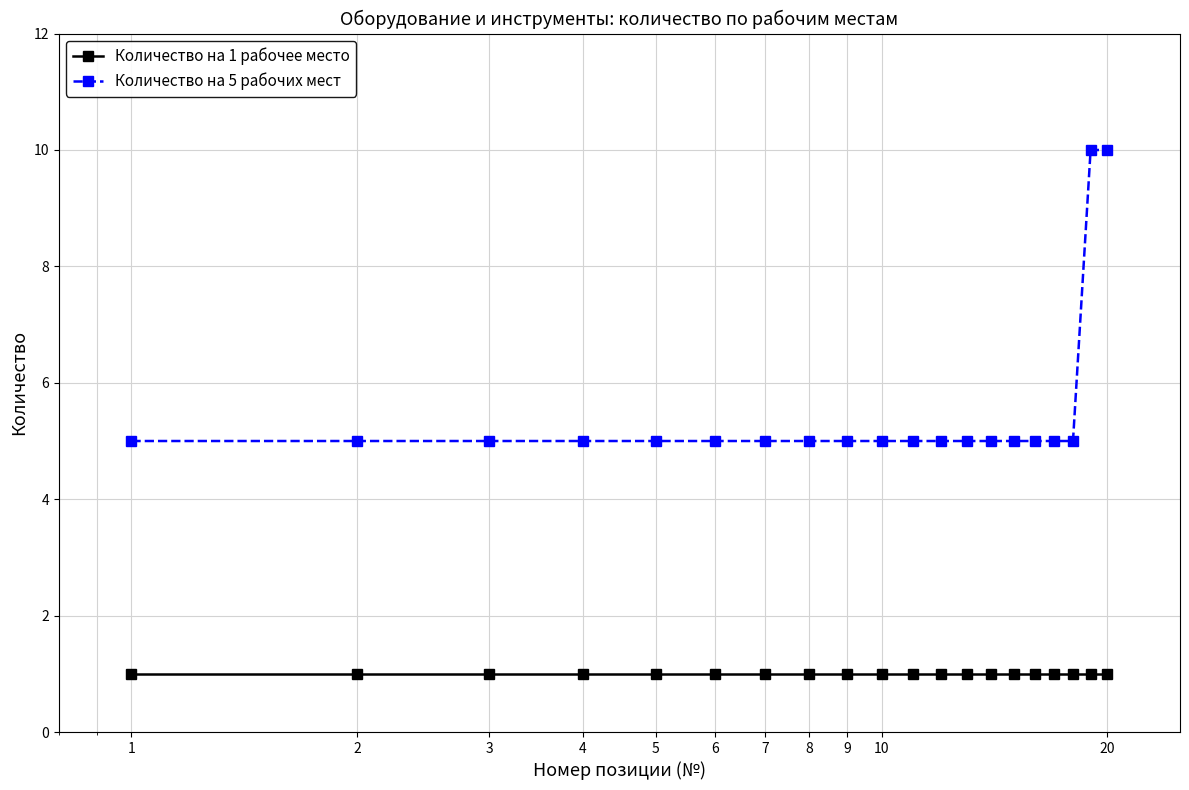

At how many categories does at least one series exceed 2?

20